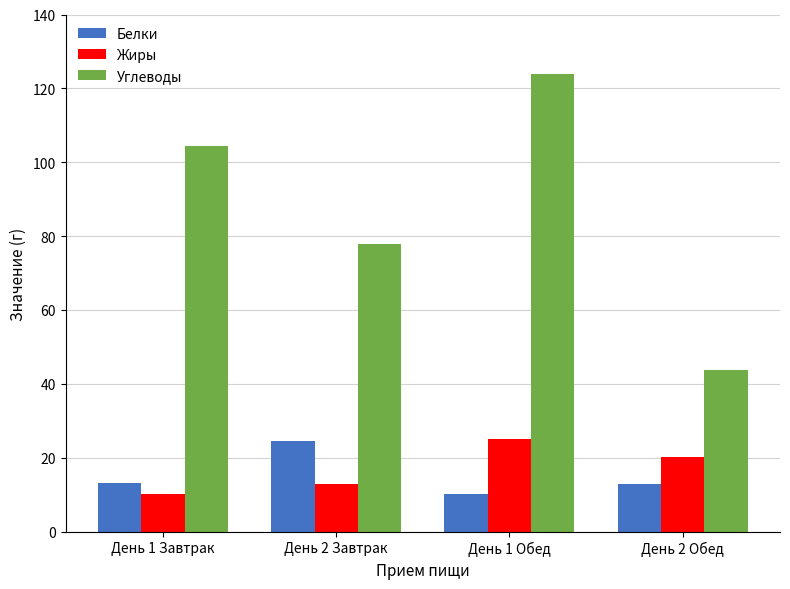

Which series changed the most between День 1 Завтрак and День 2 Обед?

Углеводы